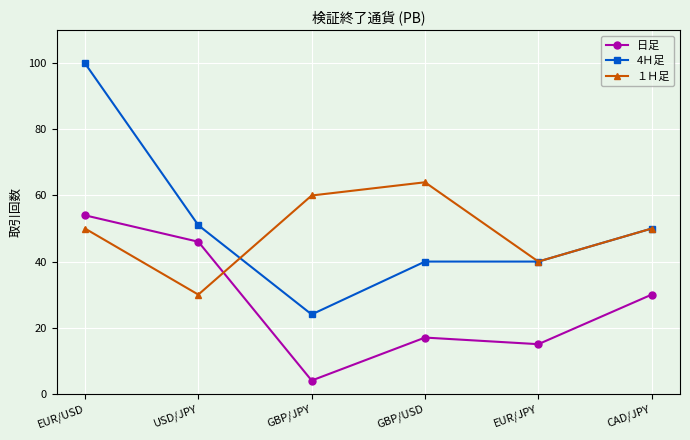

How many lines are shown in the chart?

3